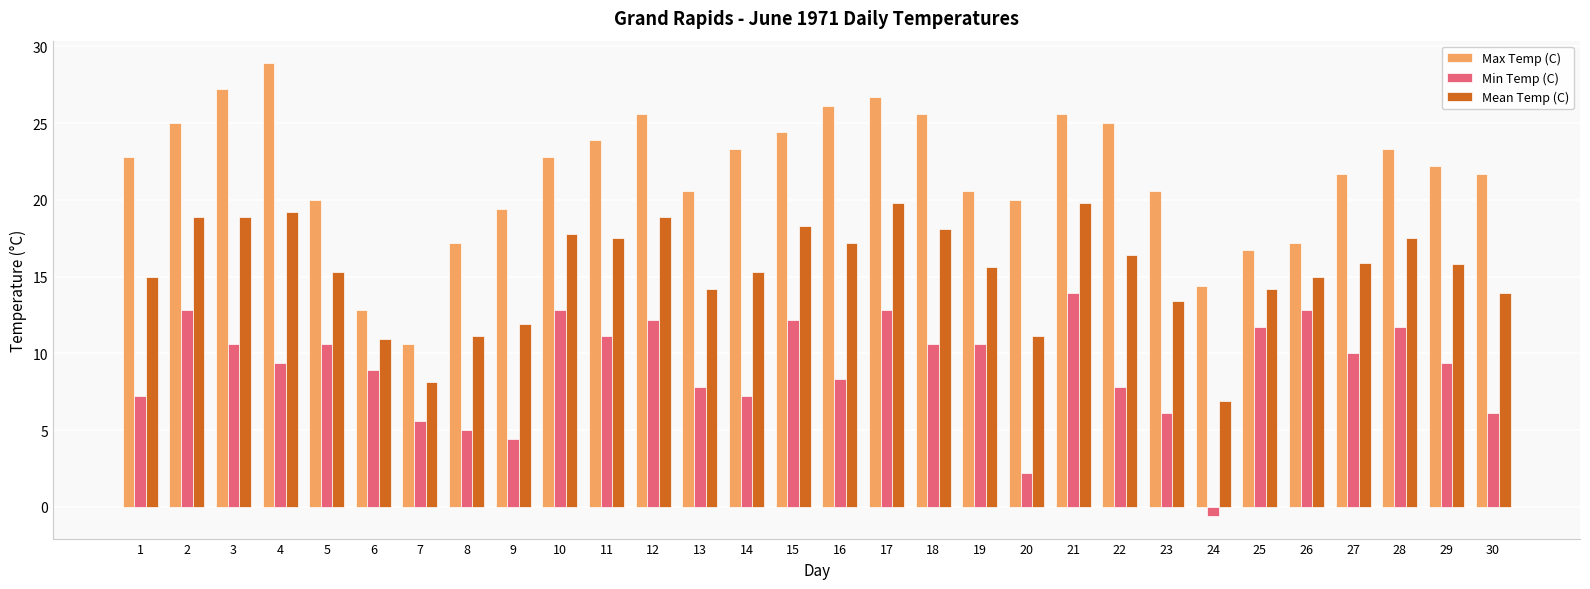

Rank the series at 1 from highest to lowest value.

Max Temp (C), Mean Temp (C), Min Temp (C)